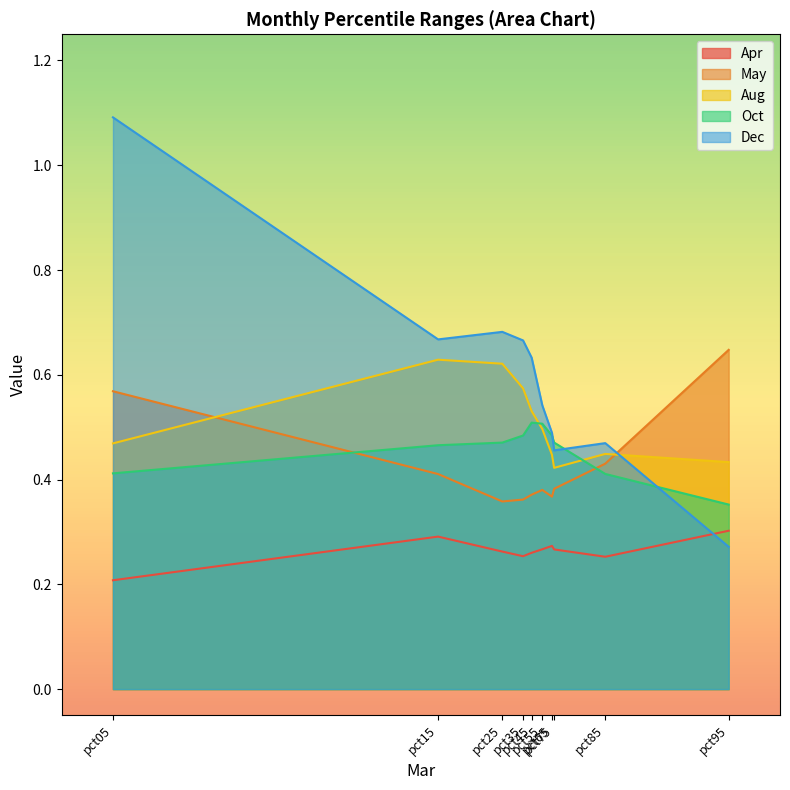

Where is the first local minimum for Dec?

pct15